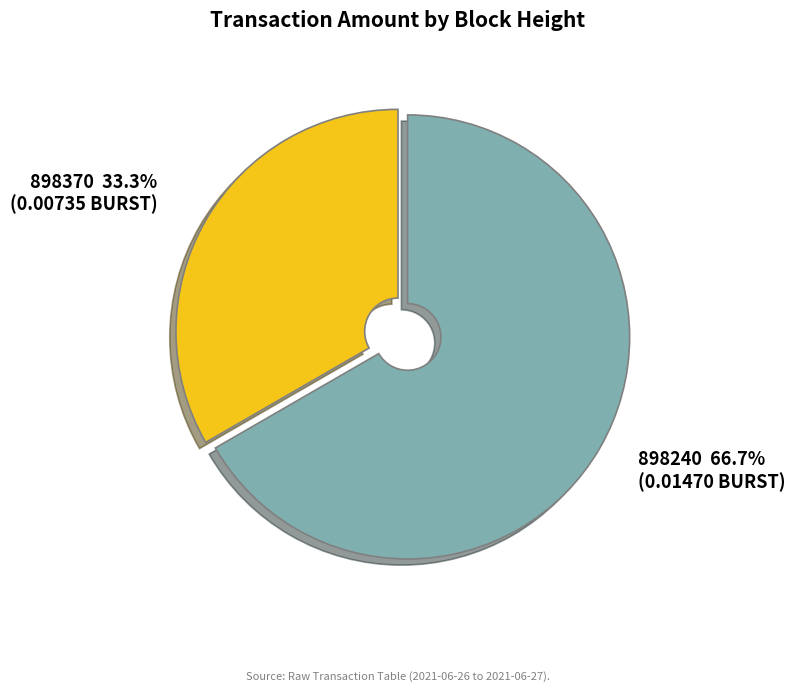

To the nearest percent, what percentage of the pie is 898240?

67%